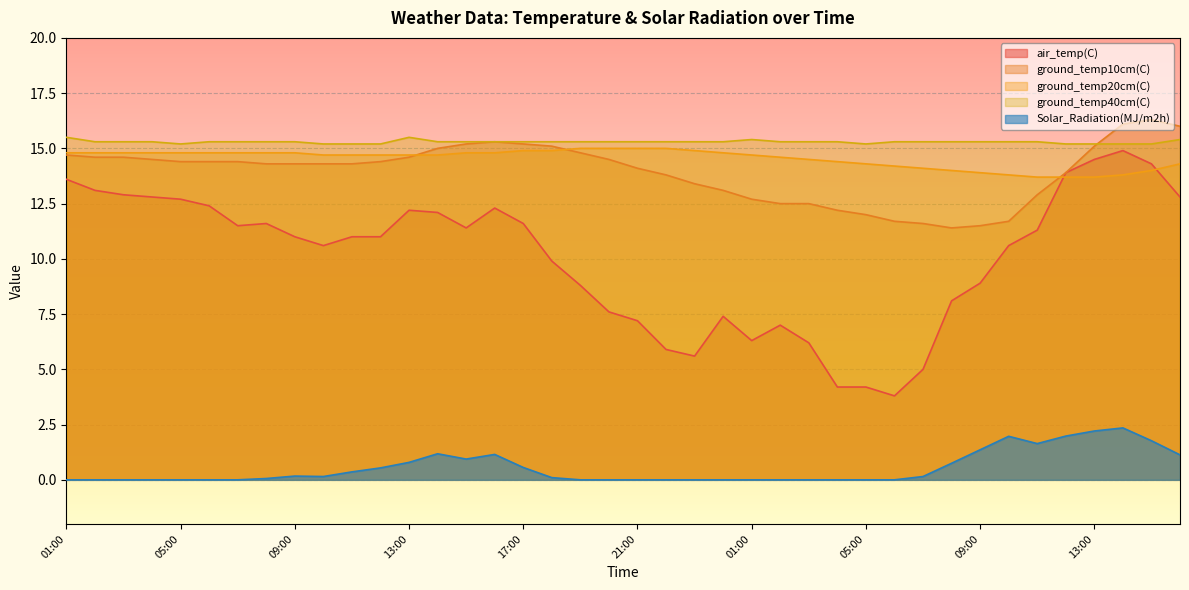

True or false: air_temp(C) and Solar_Radiation(MJ/m2h) intersect in this chart.

False